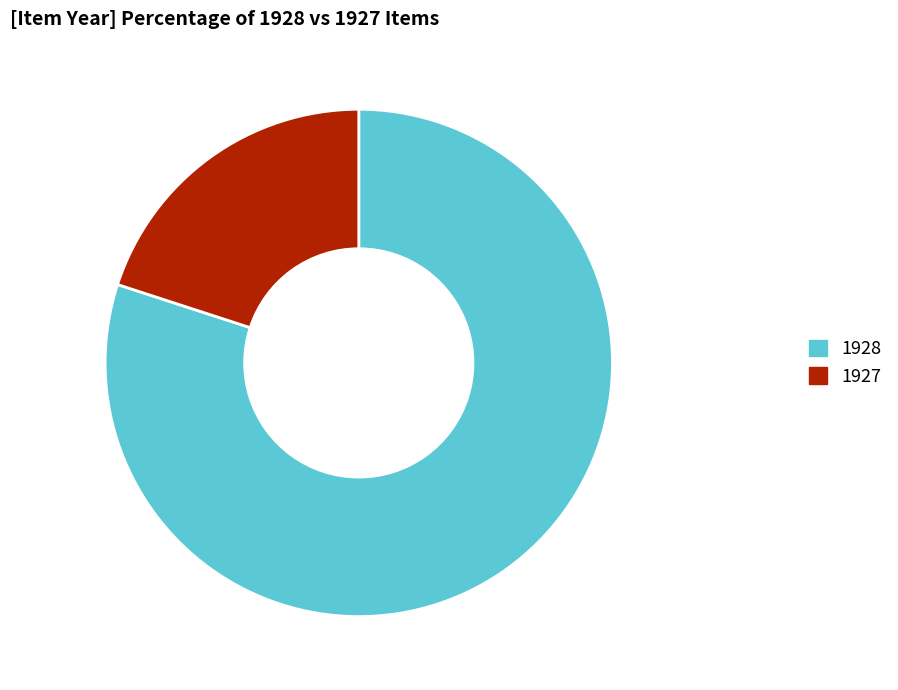

Which slice is the largest?

1928